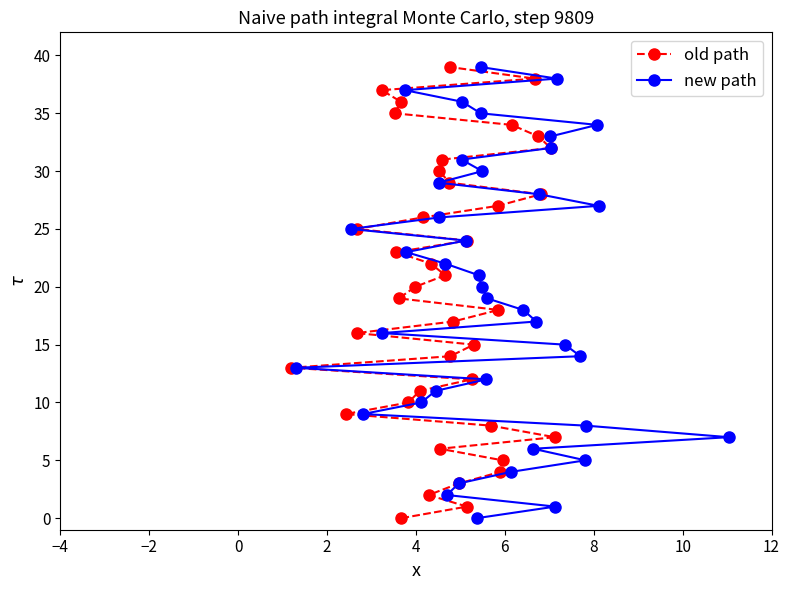

How many positive values does the old path series have?

39